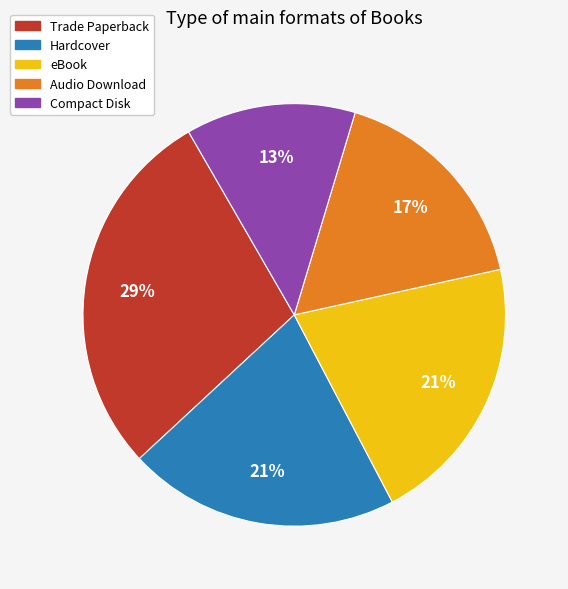

To the nearest percent, what percentage of the pie is Compact Disk?

13%